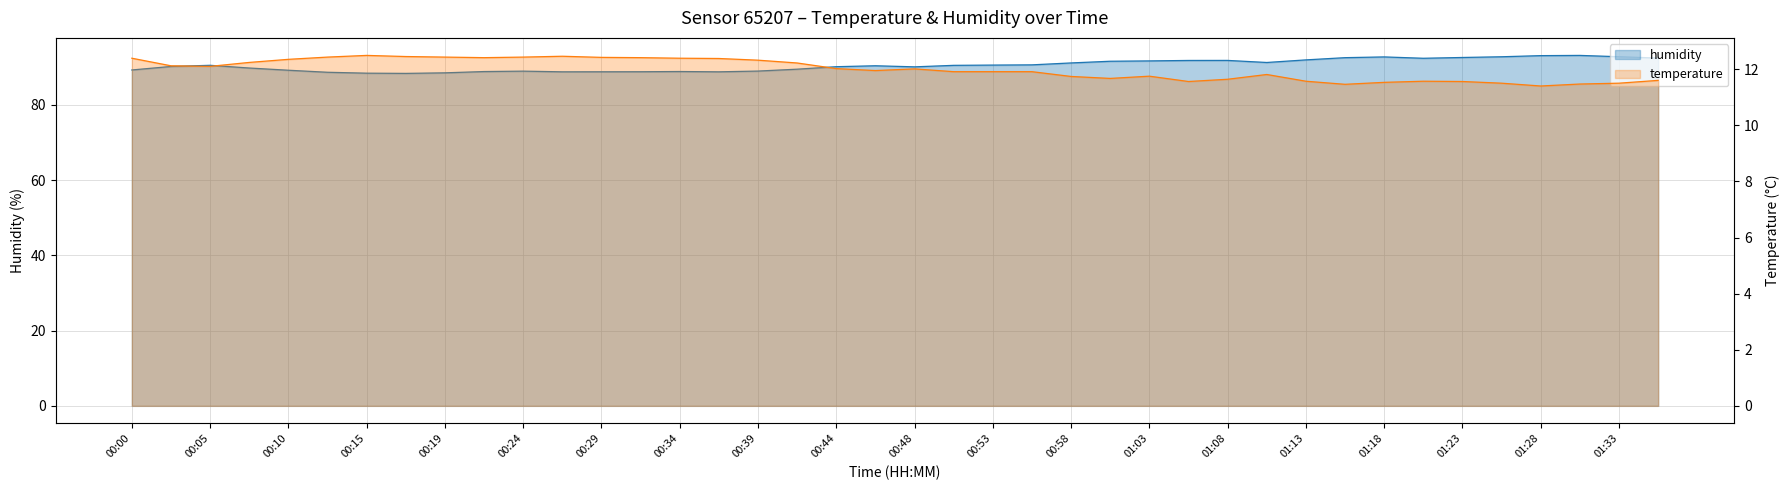

True or false: humidity and temperature cross at least once.

False